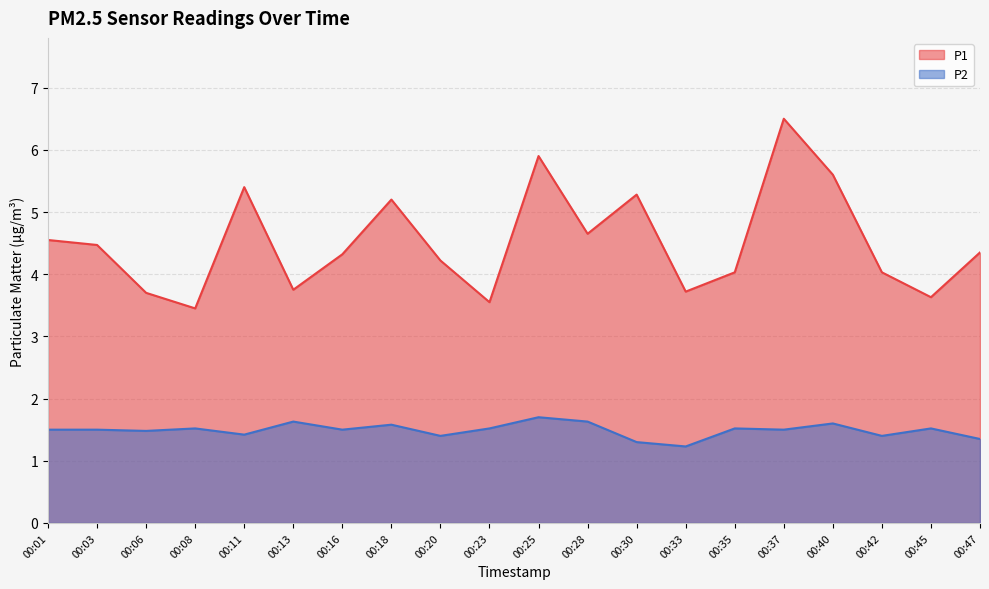

What is the sum of the P1 values at 00:01 and 00:47?

8.9